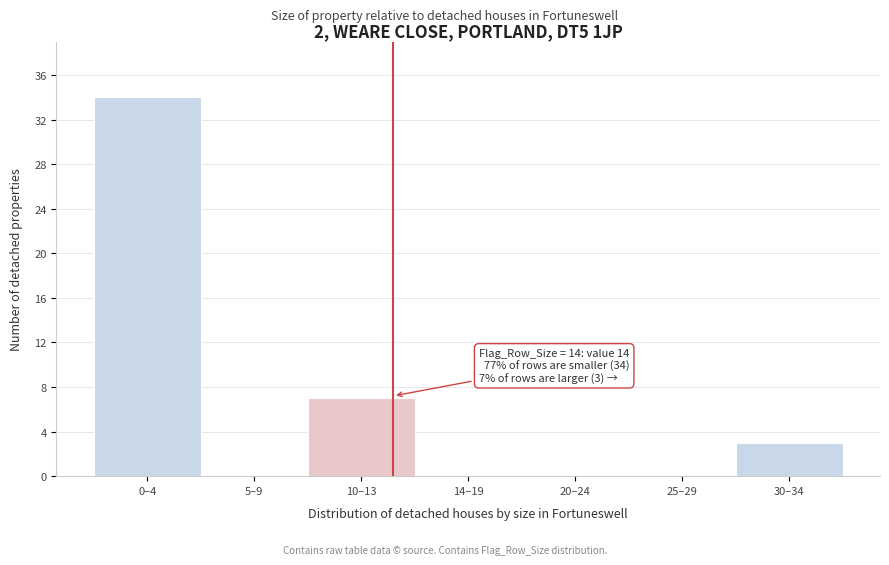

Reading left to right, transcribe all the data shown in this chart.

0–4=34	5–9=0	10–13=7	14–19=0	20–24=0	25–29=0	30–34=3